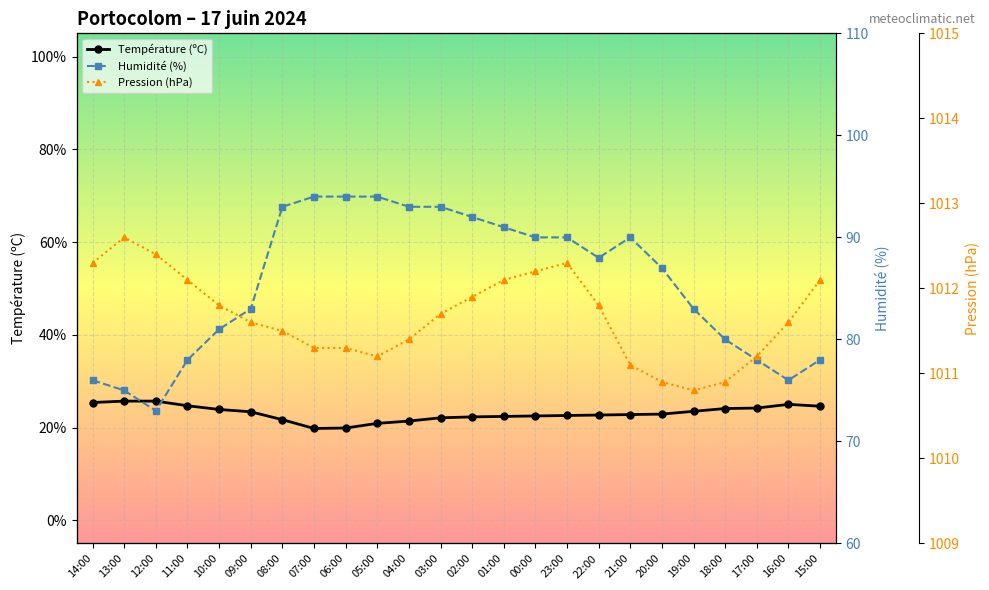

Which series has the widest spread of values?

Humidité (%)